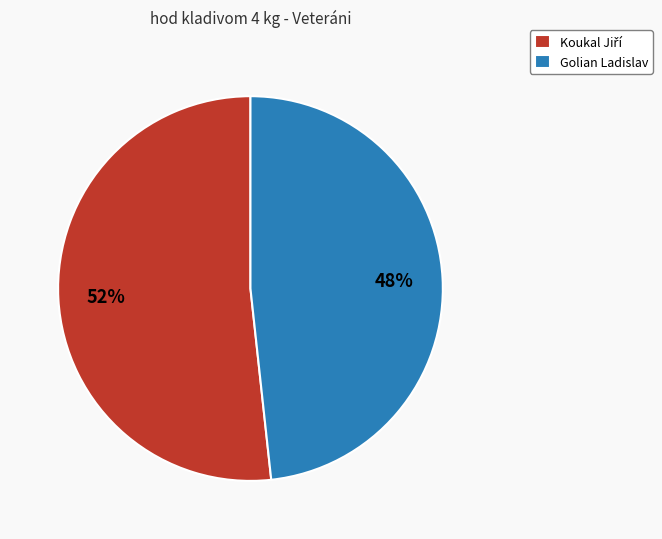

What percentage is the Golian Ladislav slice, to the nearest percent?

48%